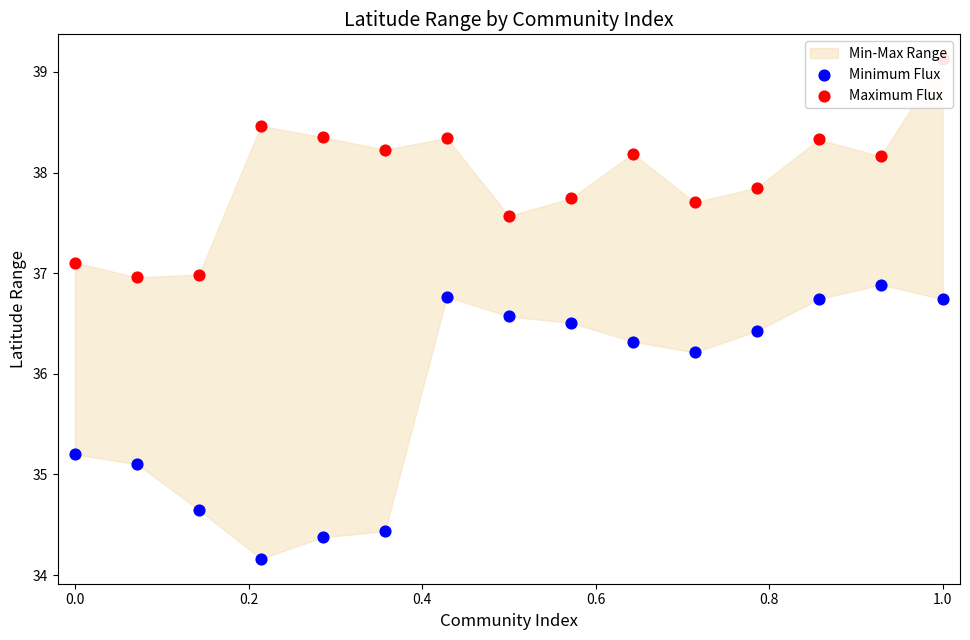

At how many categories does at least one series exceed 38?

8